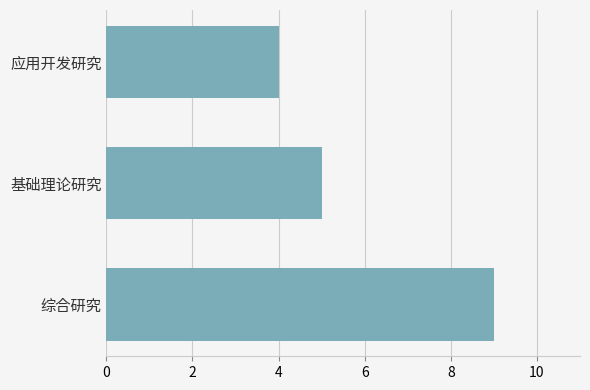

Rank the categories by value from lowest to highest.

应用开发研究, 基础理论研究, 综合研究